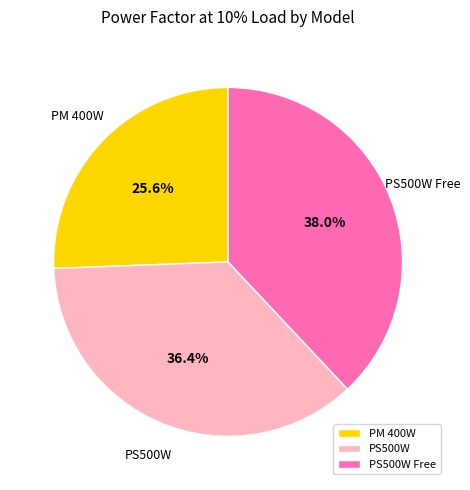

To the nearest percent, what portion does PS500W represent?

36%